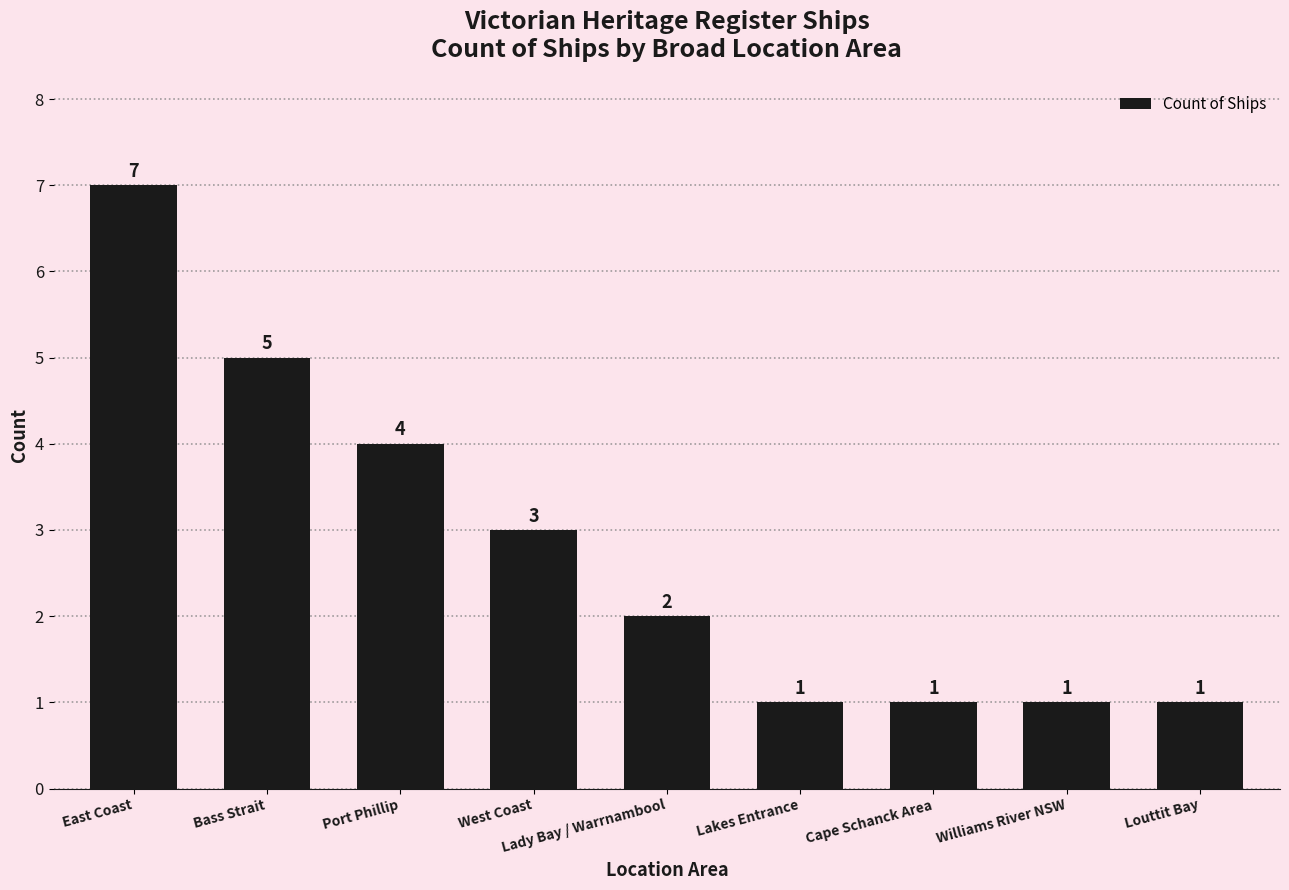

Reading left to right, transcribe all the data shown in this chart.

7	5	4	3	2	1	1	1	1